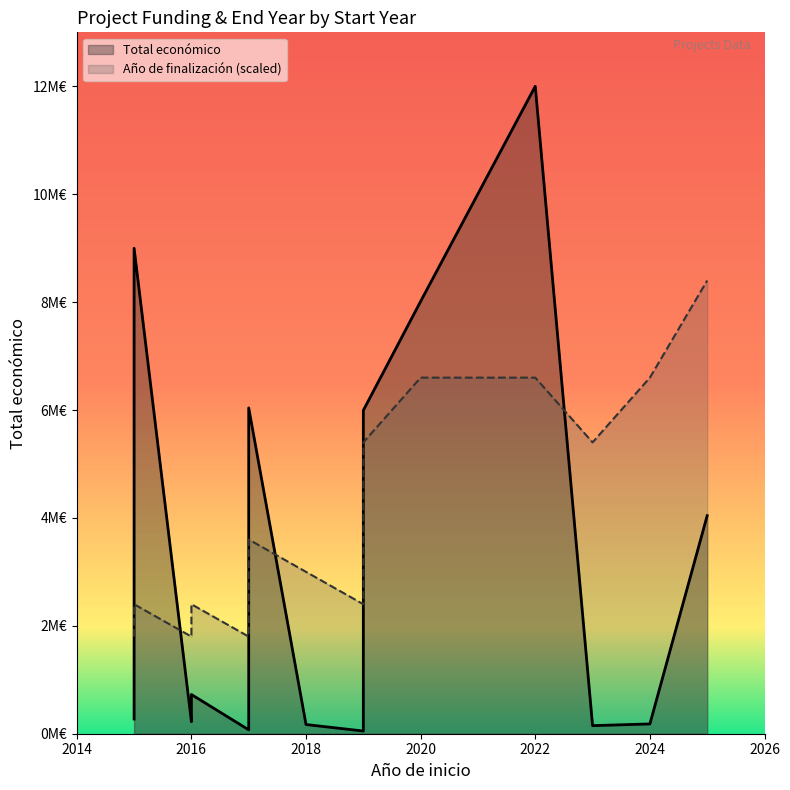

True or false: Año de finalización and Total económico cross at least once.

False